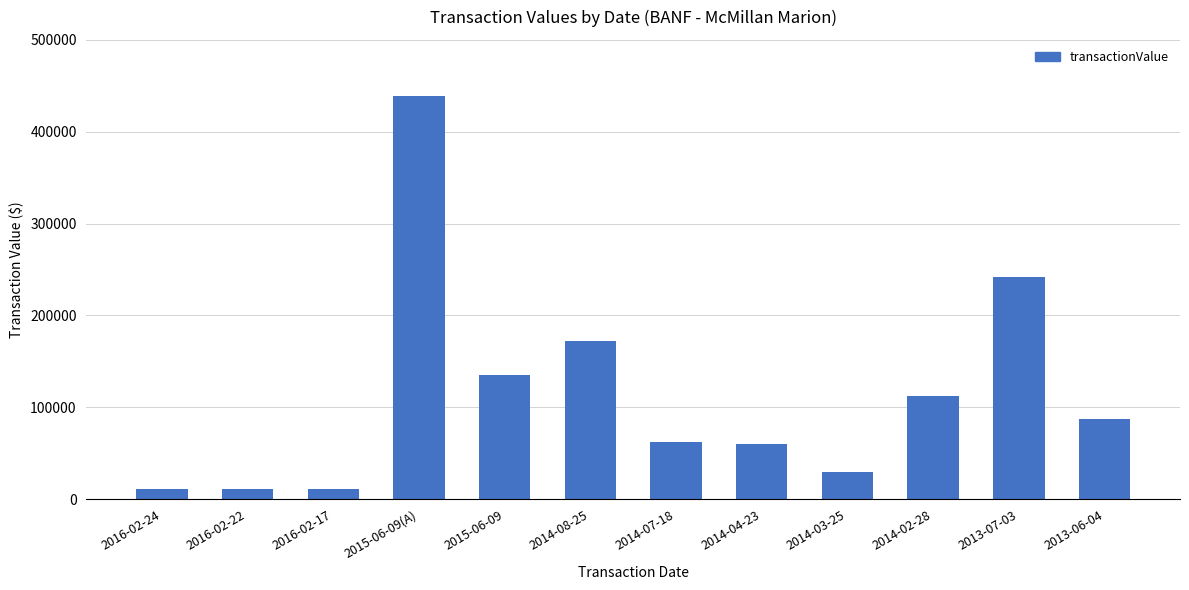

Between 2014-08-25 and 2014-02-28, which is larger?

2014-08-25